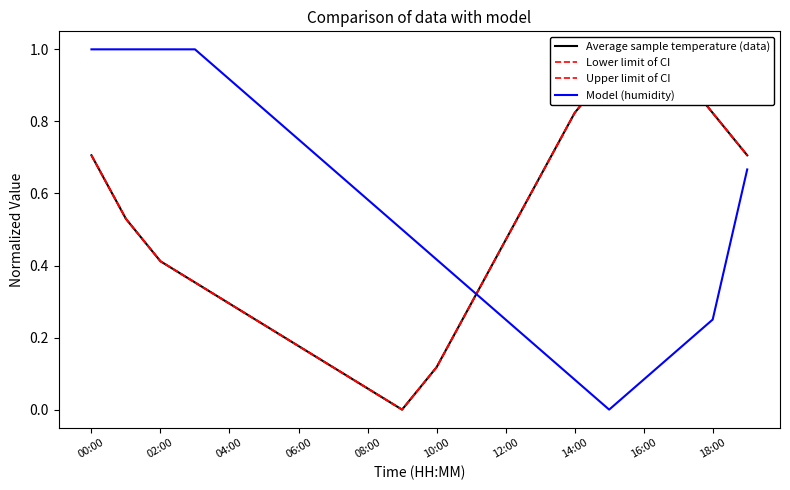

True or false: Model (humidity) has a value of 0.3 at 10:00.

False